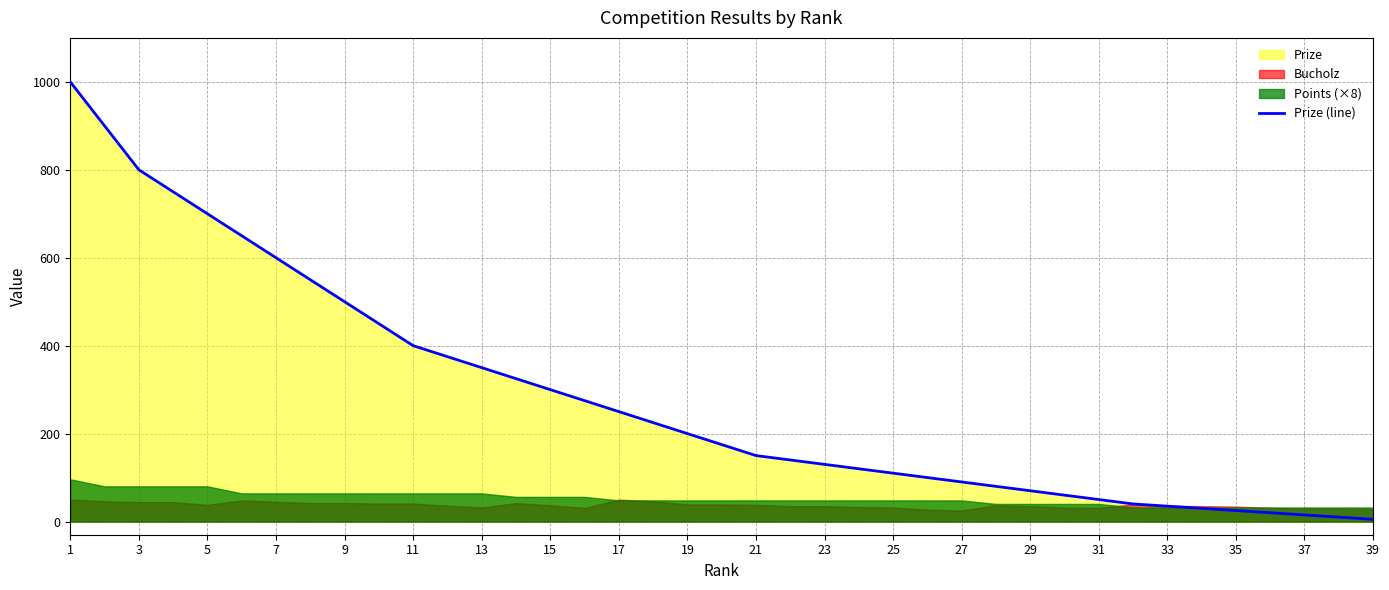

The Prize (line) series shows 11 at 31. True or false?

False